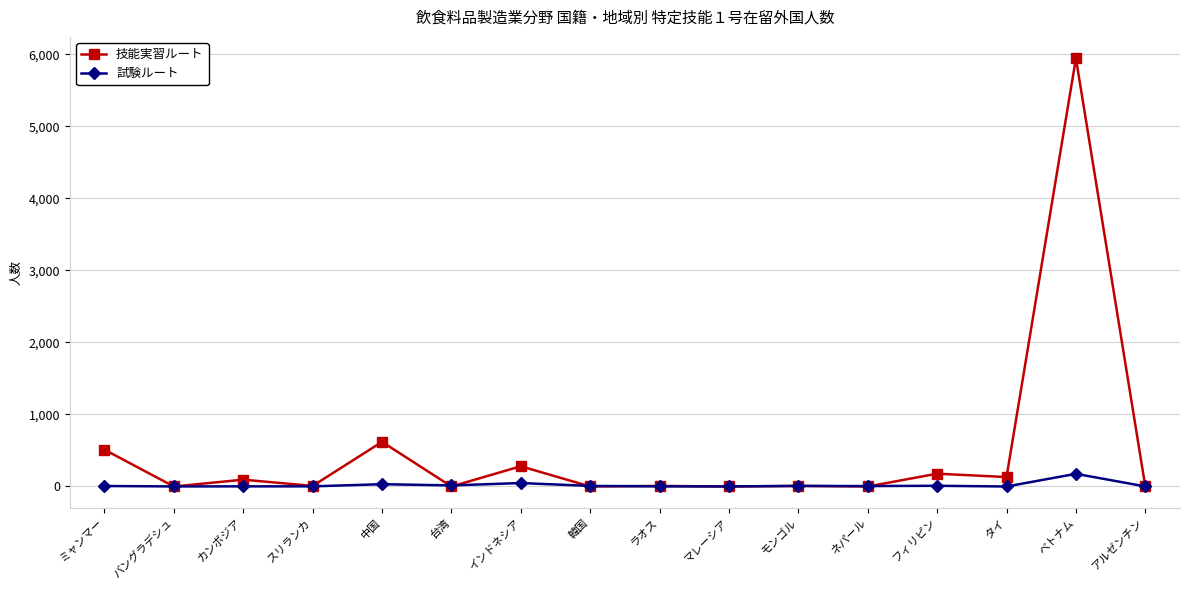

True or false: 技能実習ルート has more than 1 points higher than both neighbors.

True